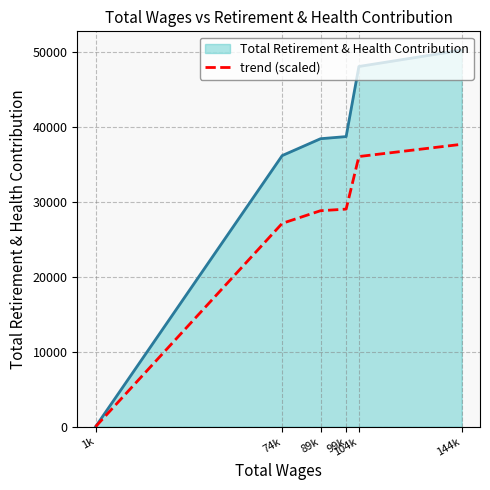

What is the greatest value displayed?

50192.0